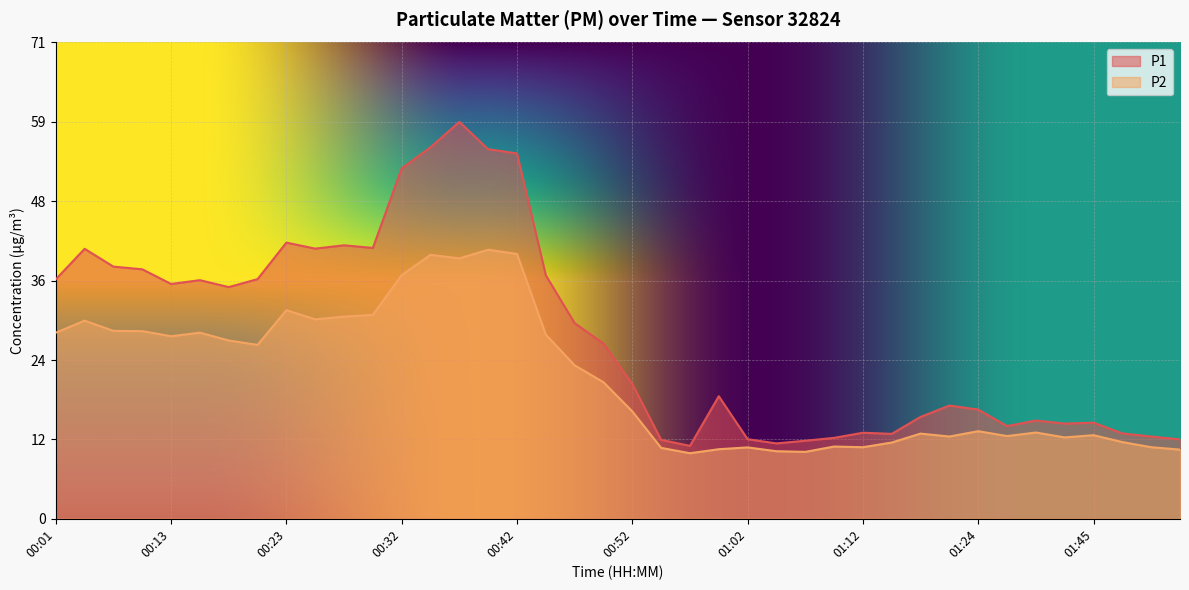

Reading left to right, extract all data points from this chart.

P1: 00:01=35.9	00:03=40.5	00:08=37.8	00:11=37.4	00:13=35.2	00:15=35.8	00:18=34.7	00:20=35.9	00:23=41.4	00:25=40.5	00:28=41.0	00:30=40.6	00:32=52.5	00:35=55.7	00:37=59.5	00:40=55.4	00:42=54.8	00:45=36.5	00:47=29.3	00:50=26.3	00:52=20.2	00:54=11.8	00:57=10.9	00:59=18.4	01:02=11.9	01:04=11.3	01:07=11.7	01:09=12.1	01:12=12.9	01:14=12.7	01:17=15.3	01:22=17.0	01:24=16.4	01:27=13.9	01:29=14.7	01:40=14.3	01:45=14.4	01:48=12.8	01:50=12.3	01:53=11.9
P2: 00:01=27.9	00:03=29.7	00:08=28.2	00:11=28.1	00:13=27.4	00:15=27.9	00:18=26.7	00:20=26.1	00:23=31.3	00:25=29.9	00:28=30.3	00:30=30.6	00:32=36.5	00:35=39.6	00:37=39.0	00:40=40.3	00:42=39.7	00:45=27.6	00:47=23.0	00:50=20.5	00:52=16.1	00:54=10.6	00:57=9.8	00:59=10.4	01:02=10.7	01:04=10.1	01:07=10.0	01:09=10.8	01:12=10.7	01:14=11.4	01:17=12.8	01:22=12.3	01:24=13.1	01:27=12.4	01:29=12.9	01:40=12.2	01:45=12.5	01:48=11.5	01:50=10.7	01:53=10.4